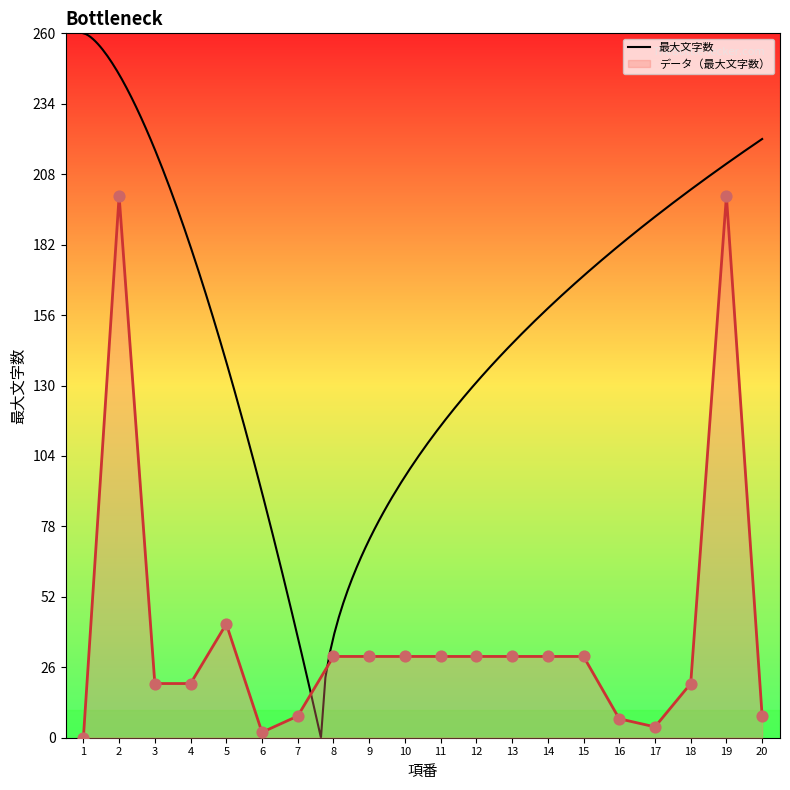

What is the ratio of the value at 13 to the value at 15?

1.0